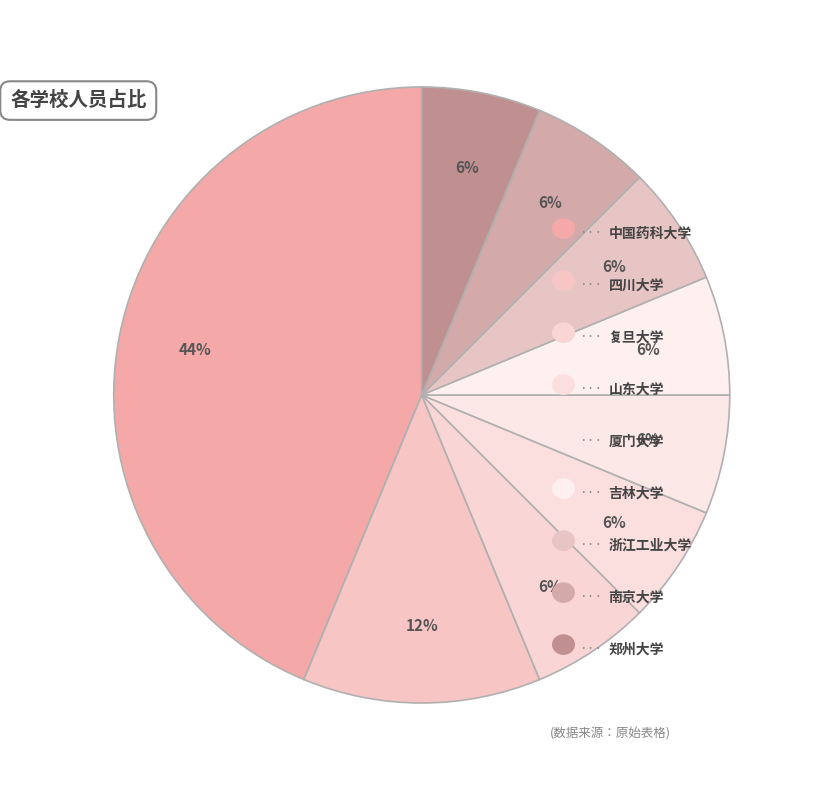

To the nearest percent, what is the average slice percentage?

11%